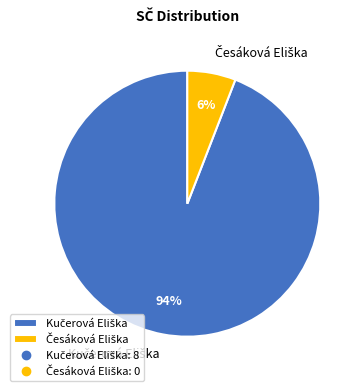

To the nearest percent, what is the difference between the largest and smallest slice percentages?

88%